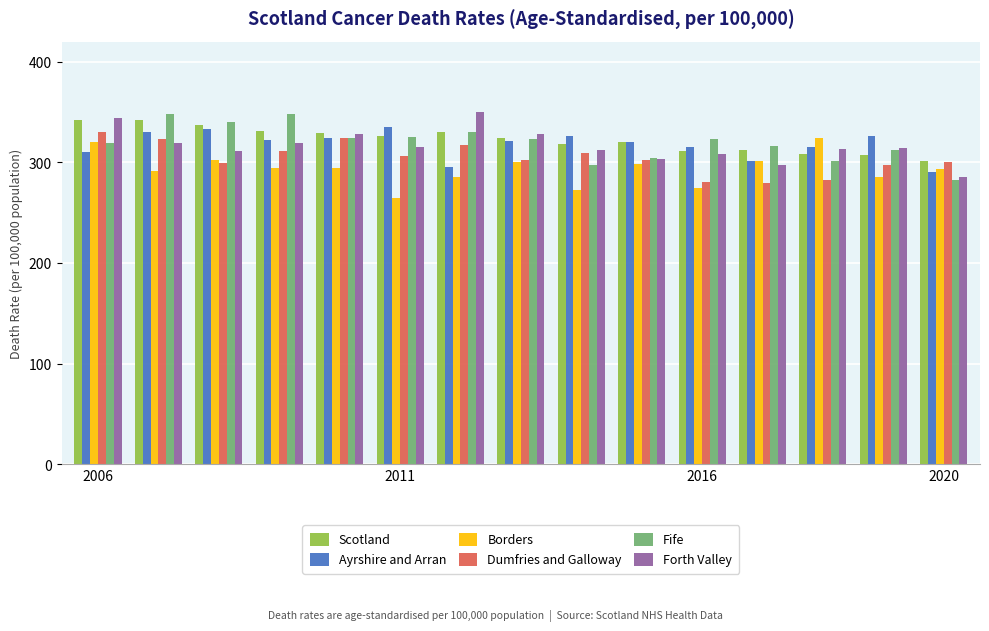

What is the smallest value displayed?

264.4